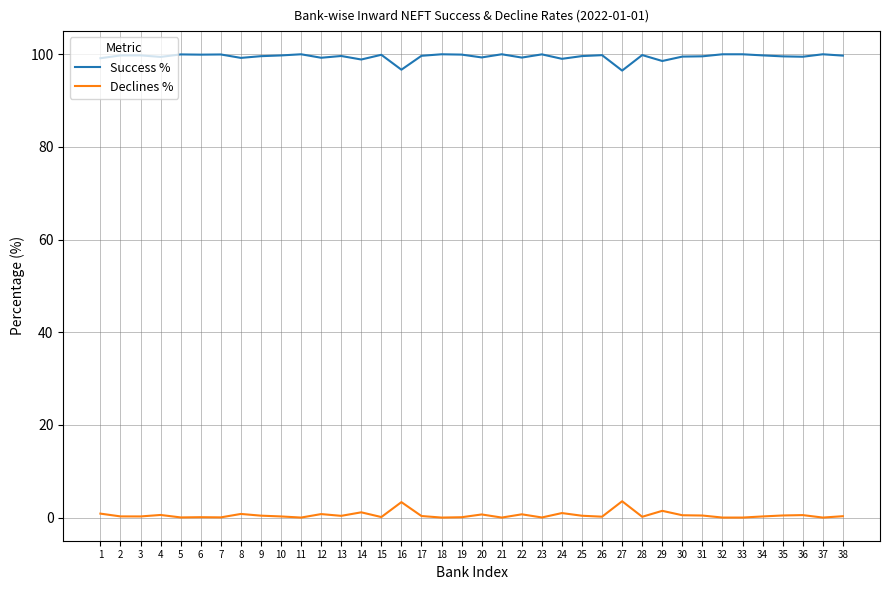

List the series in order of their peak value, lowest first.

Declines %, Success %